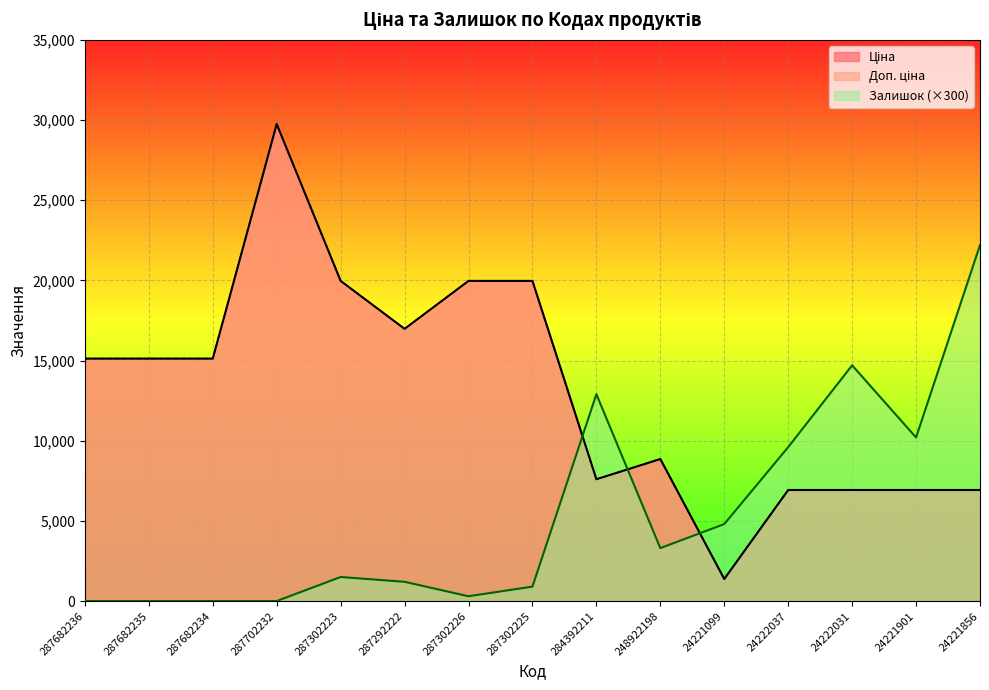

True or false: Доп. ціна has a value of 15120.0 at 287682236.

True